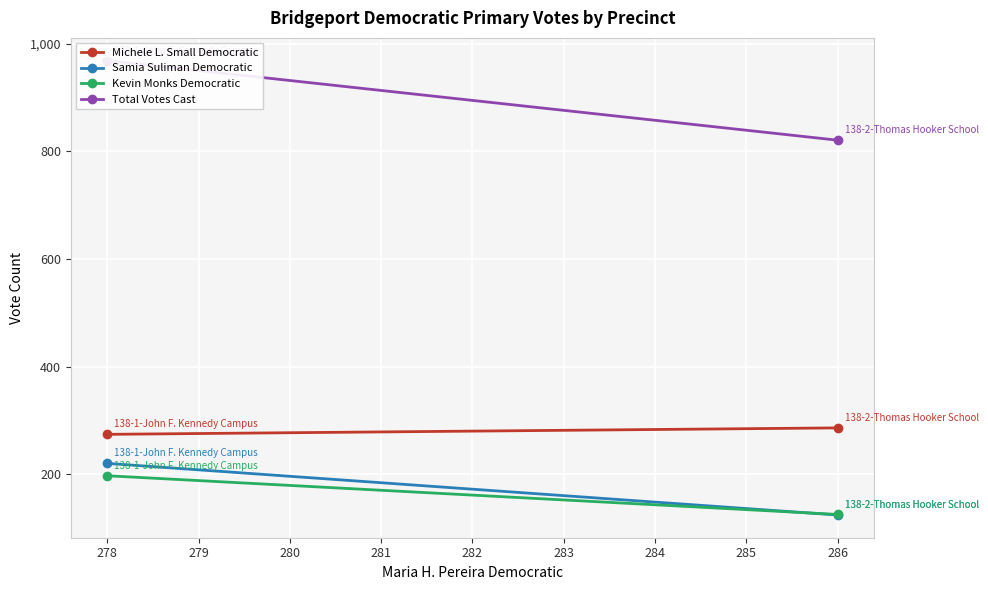

What is the value of the Total Votes Cast point at the 1st from the left?

969